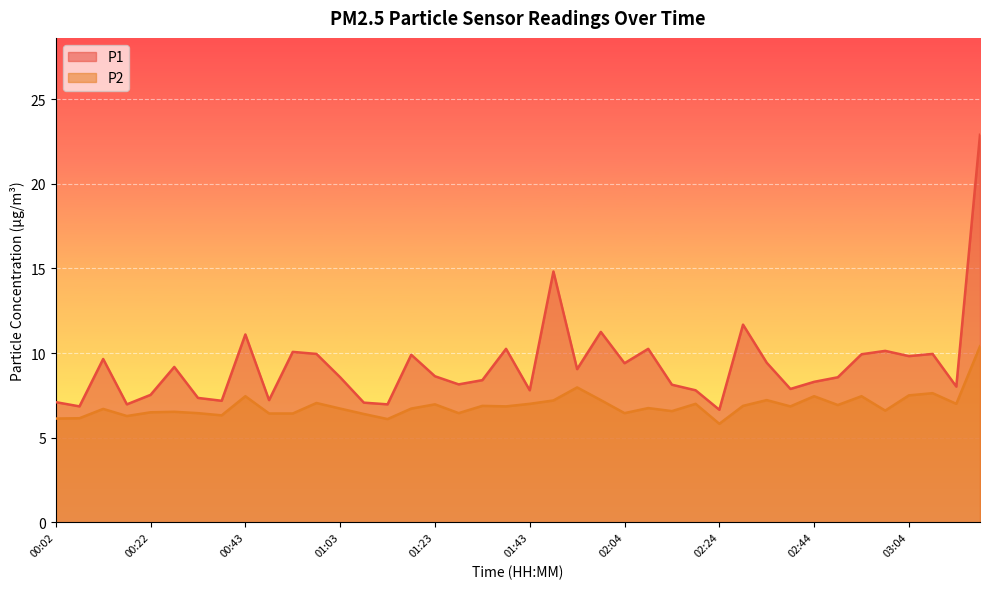

At which label does P2 reach its minimum?

02:24